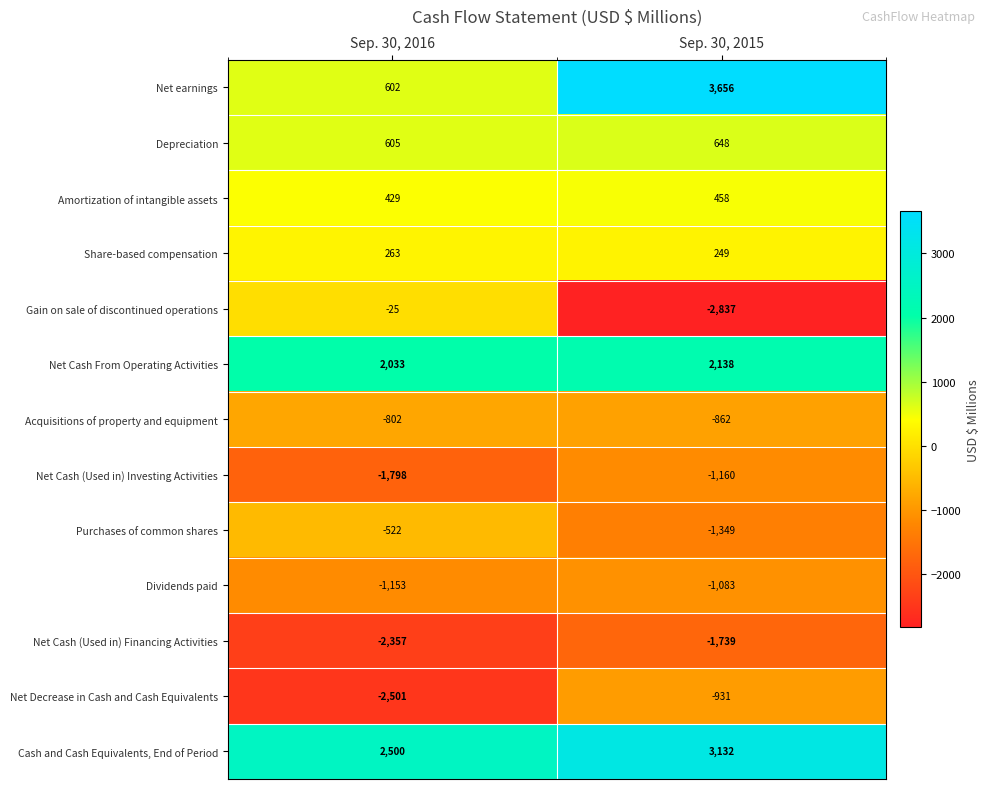

Reading left to right, extract all data points from this chart.

Net earnings: Sep. 30, 2016=602	Sep. 30, 2015=3656
Depreciation: Sep. 30, 2016=605	Sep. 30, 2015=648
Amortization of intangible assets: Sep. 30, 2016=429	Sep. 30, 2015=458
Share-based compensation: Sep. 30, 2016=263	Sep. 30, 2015=249
Gain on sale of discontinued operations: Sep. 30, 2016=-25	Sep. 30, 2015=-2837
Net Cash From Operating Activities: Sep. 30, 2016=2033	Sep. 30, 2015=2138
Acquisitions of property and equipment: Sep. 30, 2016=-802	Sep. 30, 2015=-862
Net Cash (Used in) Investing Activities: Sep. 30, 2016=-1798	Sep. 30, 2015=-1160
Purchases of common shares: Sep. 30, 2016=-522	Sep. 30, 2015=-1349
Dividends paid: Sep. 30, 2016=-1153	Sep. 30, 2015=-1083
Net Cash (Used in) Financing Activities: Sep. 30, 2016=-2357	Sep. 30, 2015=-1739
Net Decrease in Cash and Cash Equivalents: Sep. 30, 2016=-2501	Sep. 30, 2015=-931
Cash and Cash Equivalents, End of Period: Sep. 30, 2016=2500	Sep. 30, 2015=3132